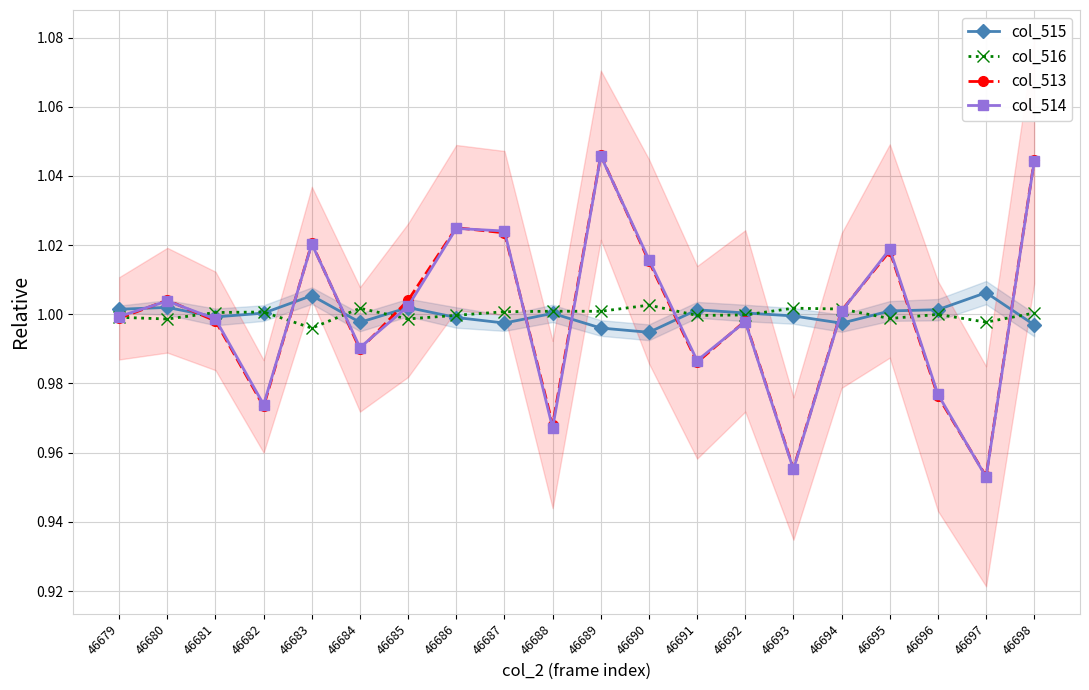

Read the col_514 value at 46687.

1.0